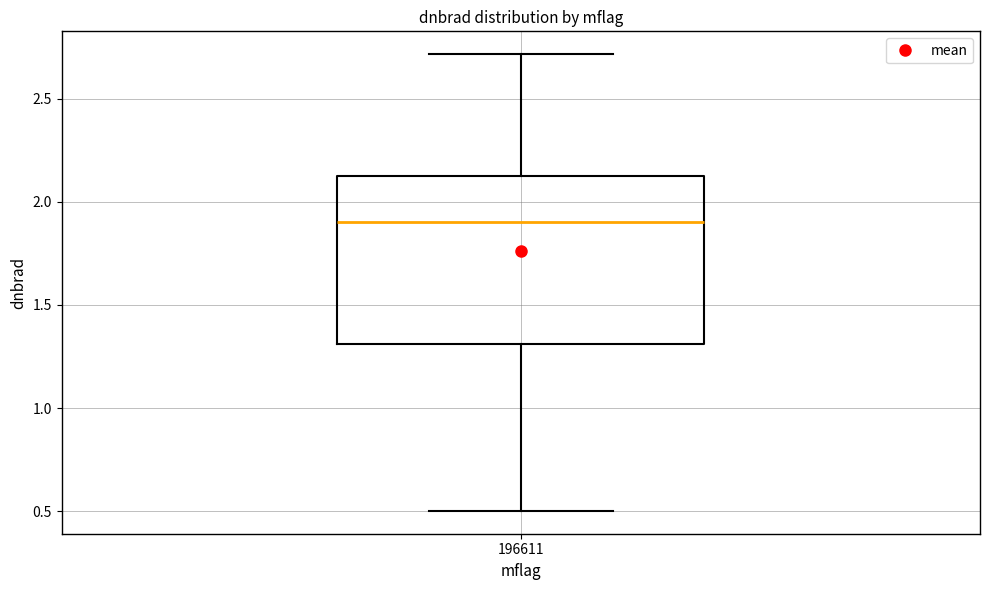

Where is the upper edge of the box at x = 196611 on the y-axis? The values are not printed on the chart, so give them approximately, as read against the axis.

2.1